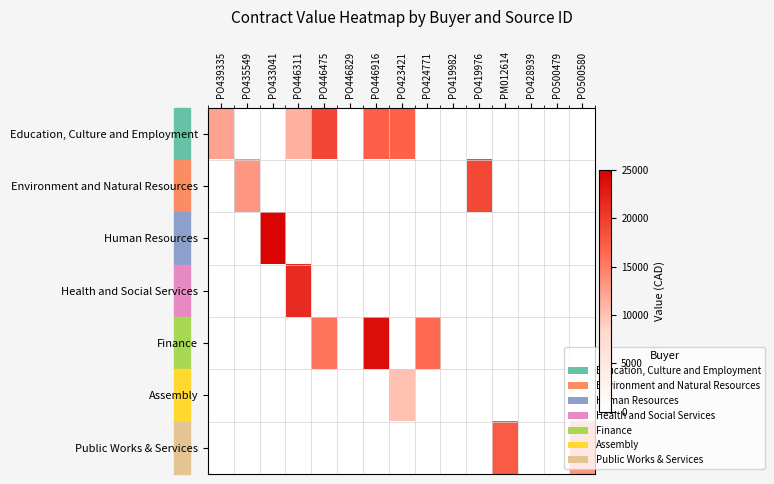

At which label is Education, Culture and Employment closest to 15231?

PO423421